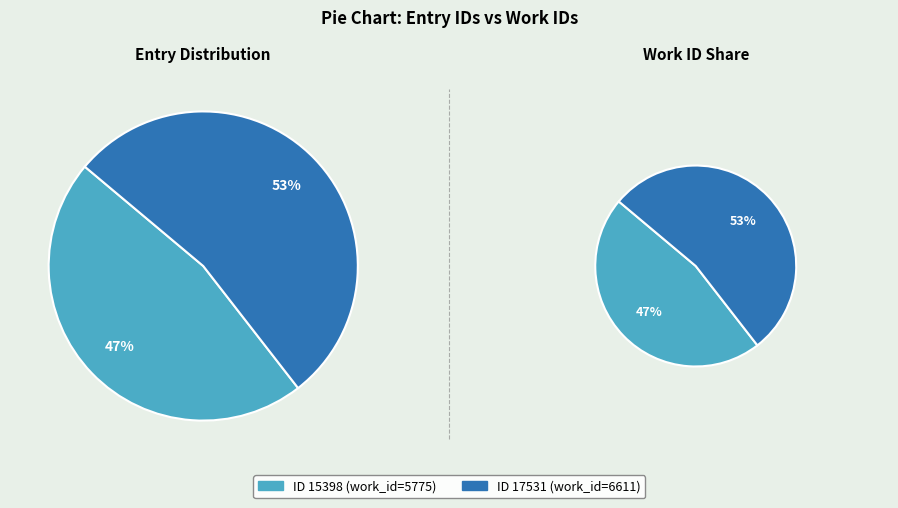

What percentage is NOT represented by 15398?

53.4%